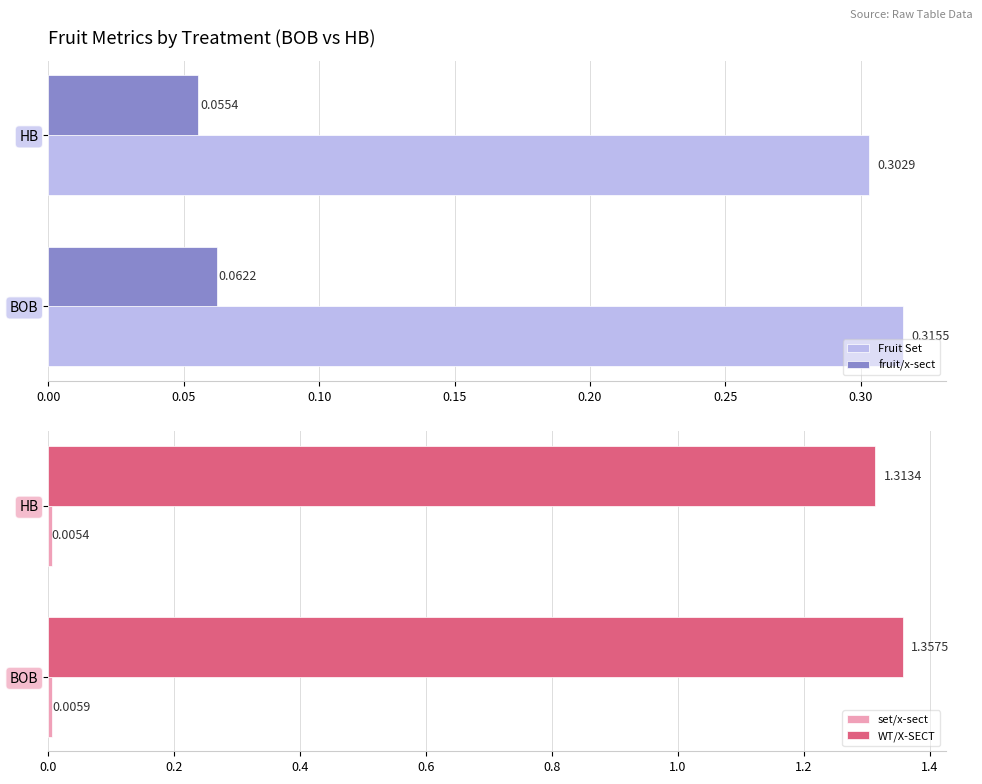

Reading right to left, list all the values displayed in this chart.

Fruit Set: 0.3	0.3
fruit/x-sect: 0.1	0.1
set/x-sect: 0.0	0.0
WT/X-SECT: 1.3	1.4